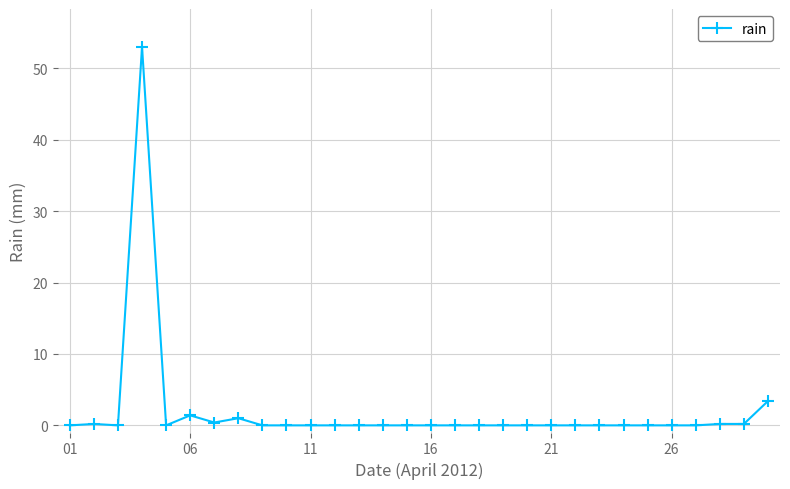

What is the maximum value shown in the chart?

53.0